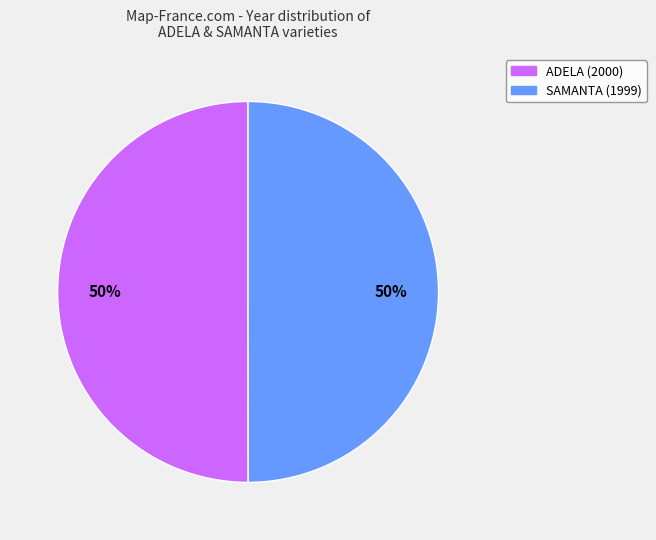

To the nearest percent, what is the average slice percentage?

50%